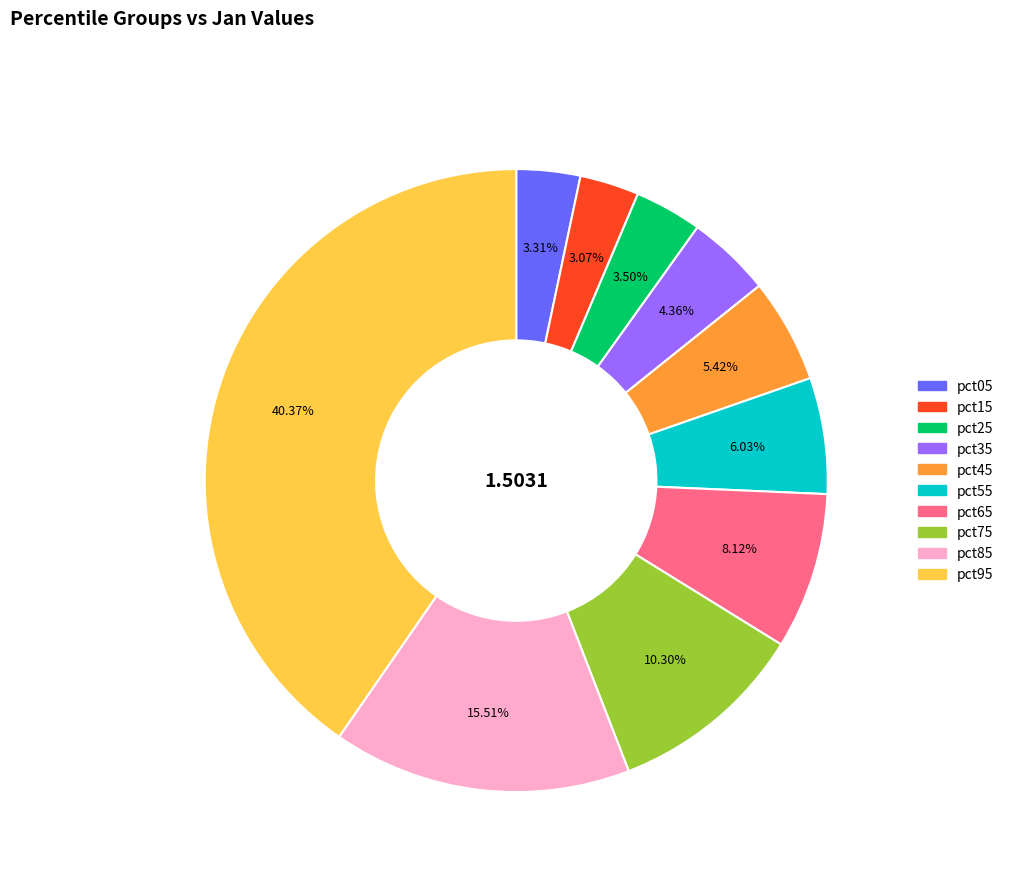

What portion of the pie excludes pct85?

84.5%